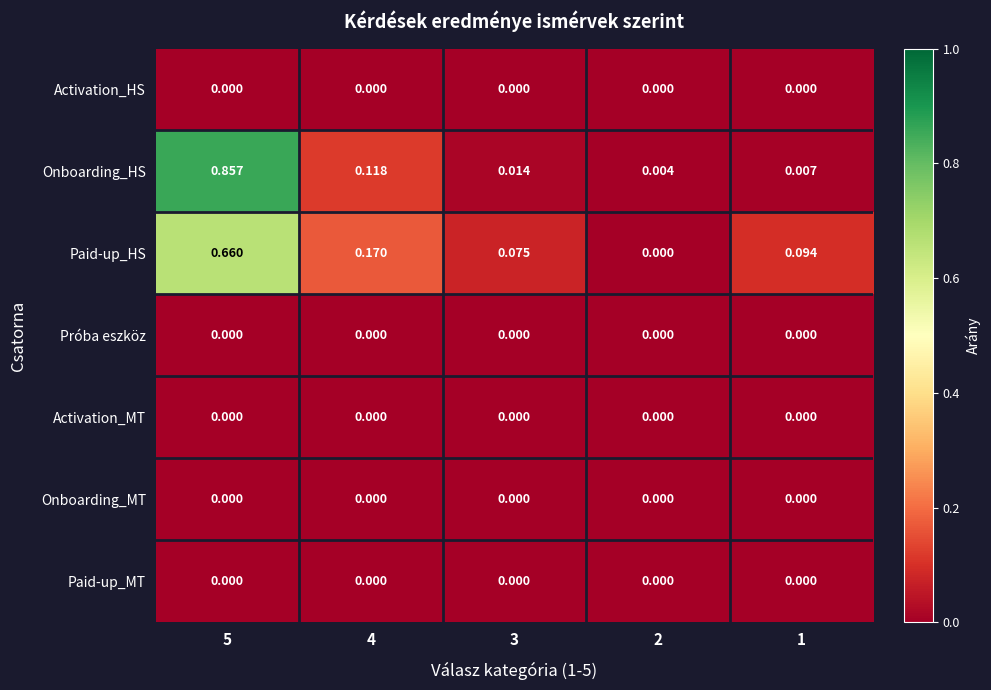

Which series has the widest spread of values?

Onboarding_HS